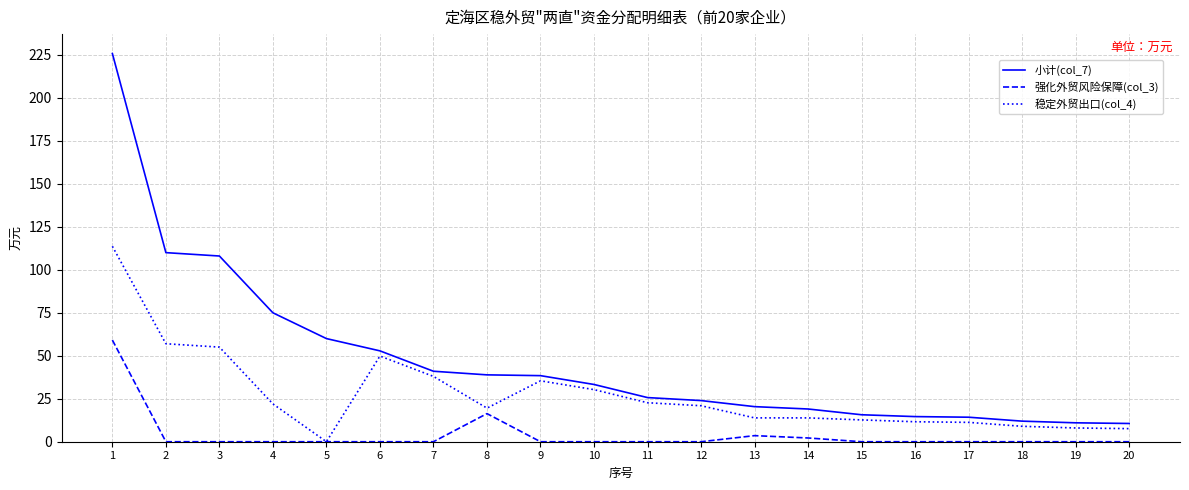

True or false: 强化外贸风险保障(col_3) has more than 0 interior local peaks.

True